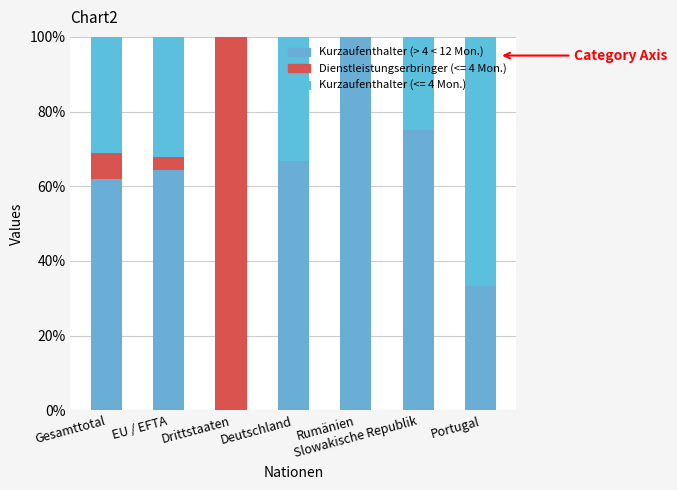

Between Portugal and Deutschland, which is larger?

Deutschland